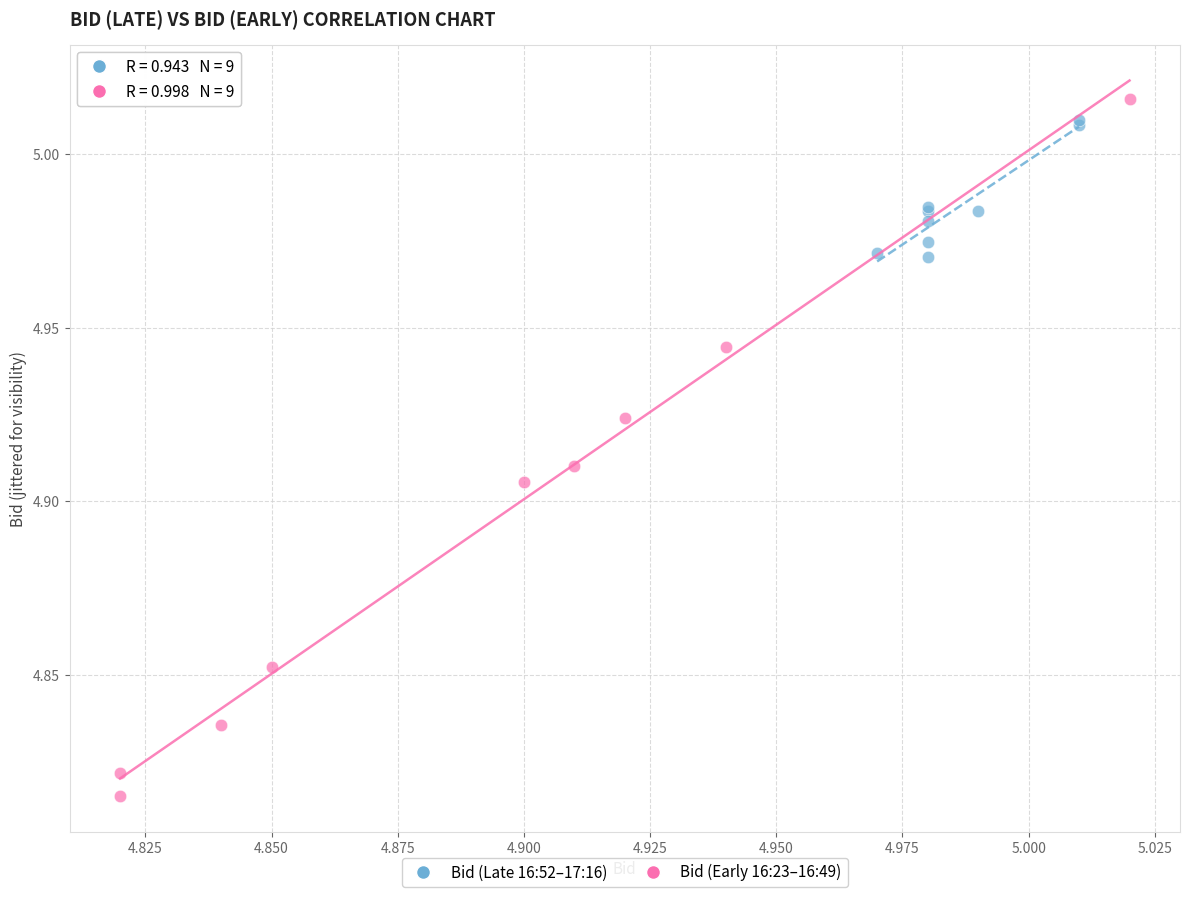

Which series has the largest Y range (max minus min)?

Bid (Early 16:23–16:49)